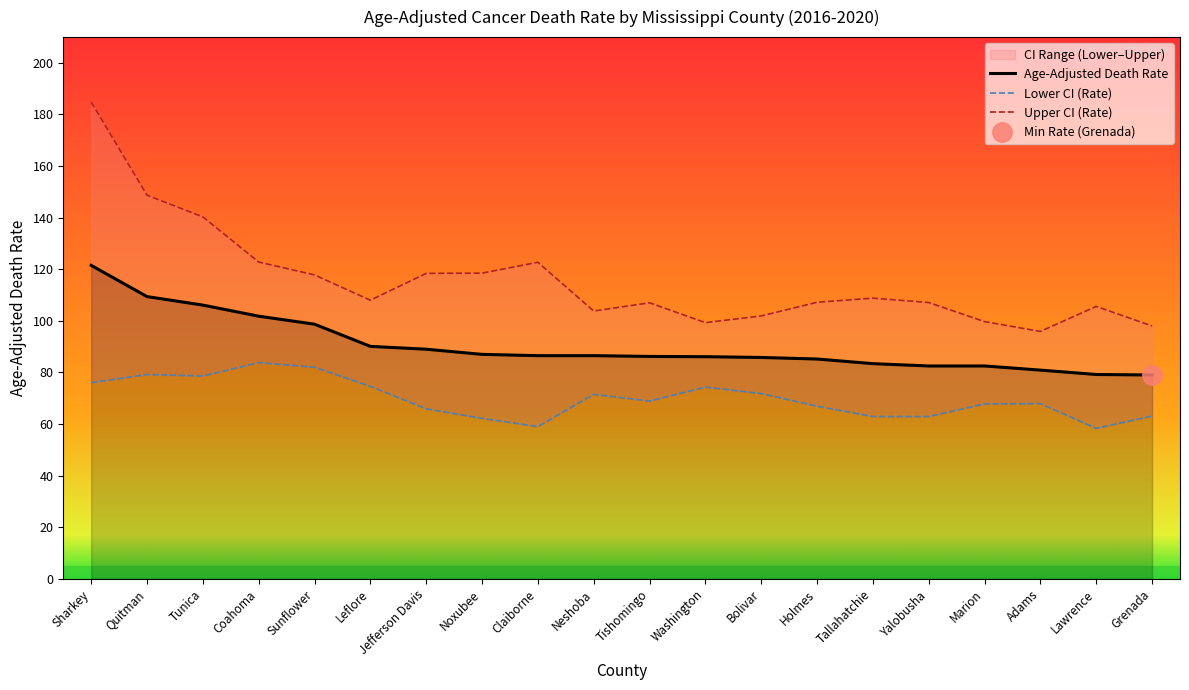

At which category does Upper CI (Rate) reach its first local valley?

Leflore